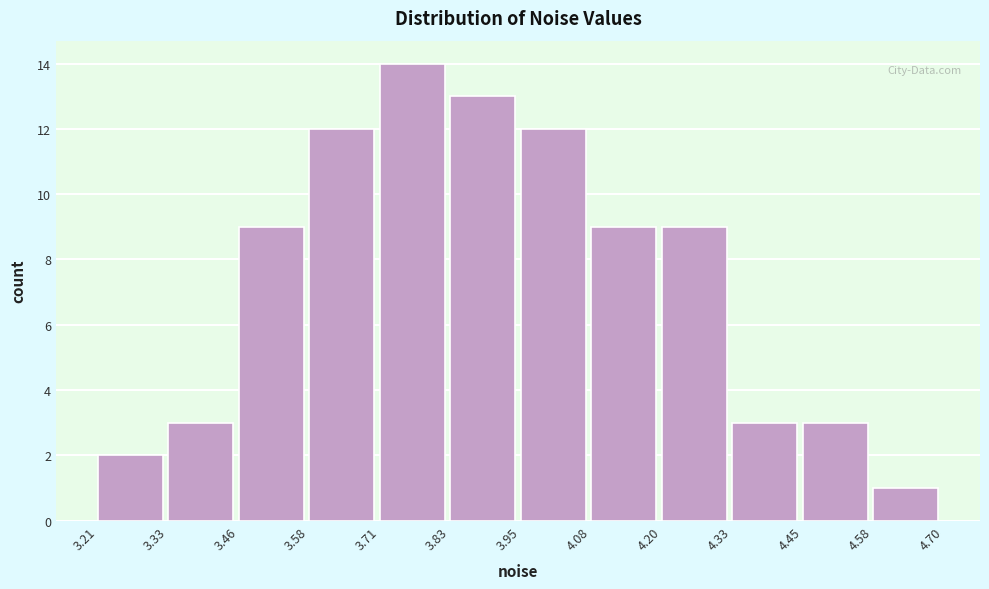

Which range on the x-axis has the tallest bar?

3.71 to 3.83